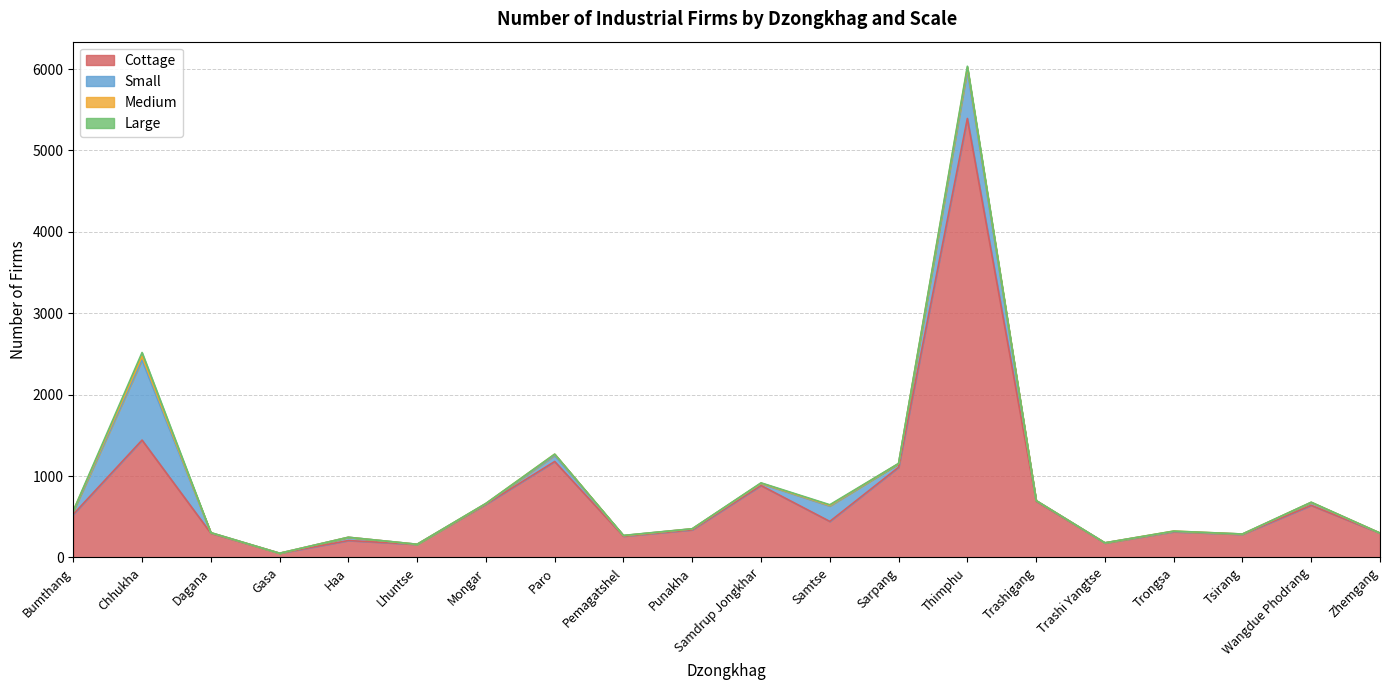

Which series has the widest spread of values?

Cottage